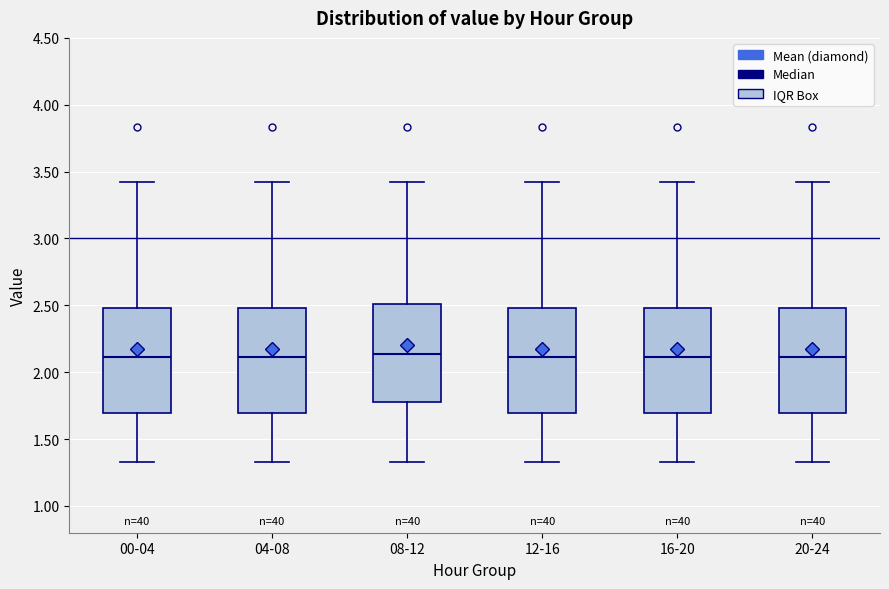

Reading left to right, transcribe this box plot: for each box, give where its median line is, the range the box spans, and where its two whiskers end, as read against the y-axis. The values are not printed on the chart, so give them approximately, as read against the axis.

00-04: median 2.10, box 1.70 to 2.50, whiskers 1.35 to 3.40
04-08: median 2.10, box 1.70 to 2.50, whiskers 1.35 to 3.40
08-12: median 2.15, box 1.80 to 2.50, whiskers 1.35 to 3.40
12-16: median 2.10, box 1.70 to 2.50, whiskers 1.35 to 3.40
16-20: median 2.10, box 1.70 to 2.50, whiskers 1.35 to 3.40
20-24: median 2.10, box 1.70 to 2.50, whiskers 1.35 to 3.40